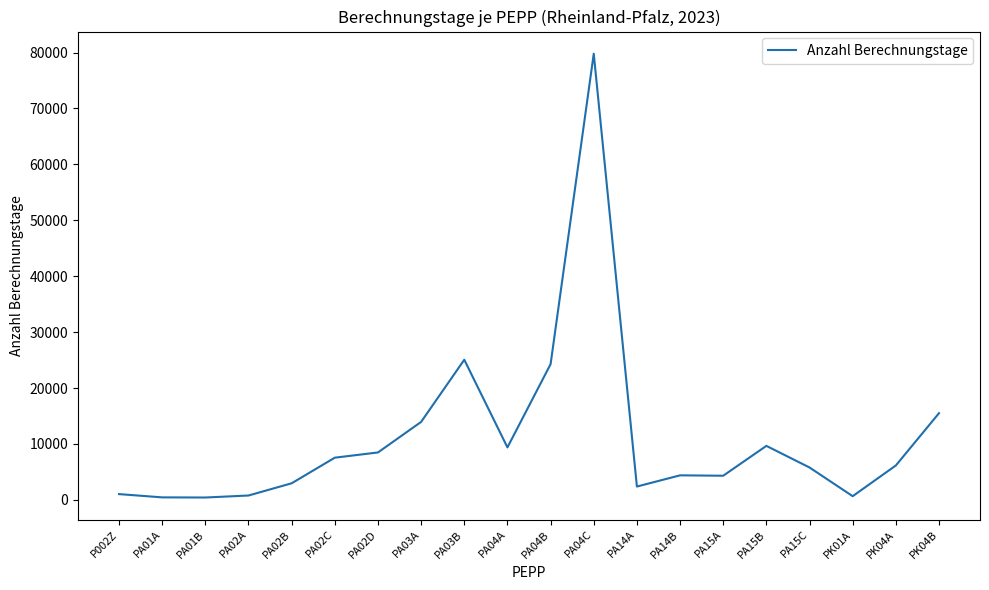

What is the difference between the maximum and minimum values?

79367